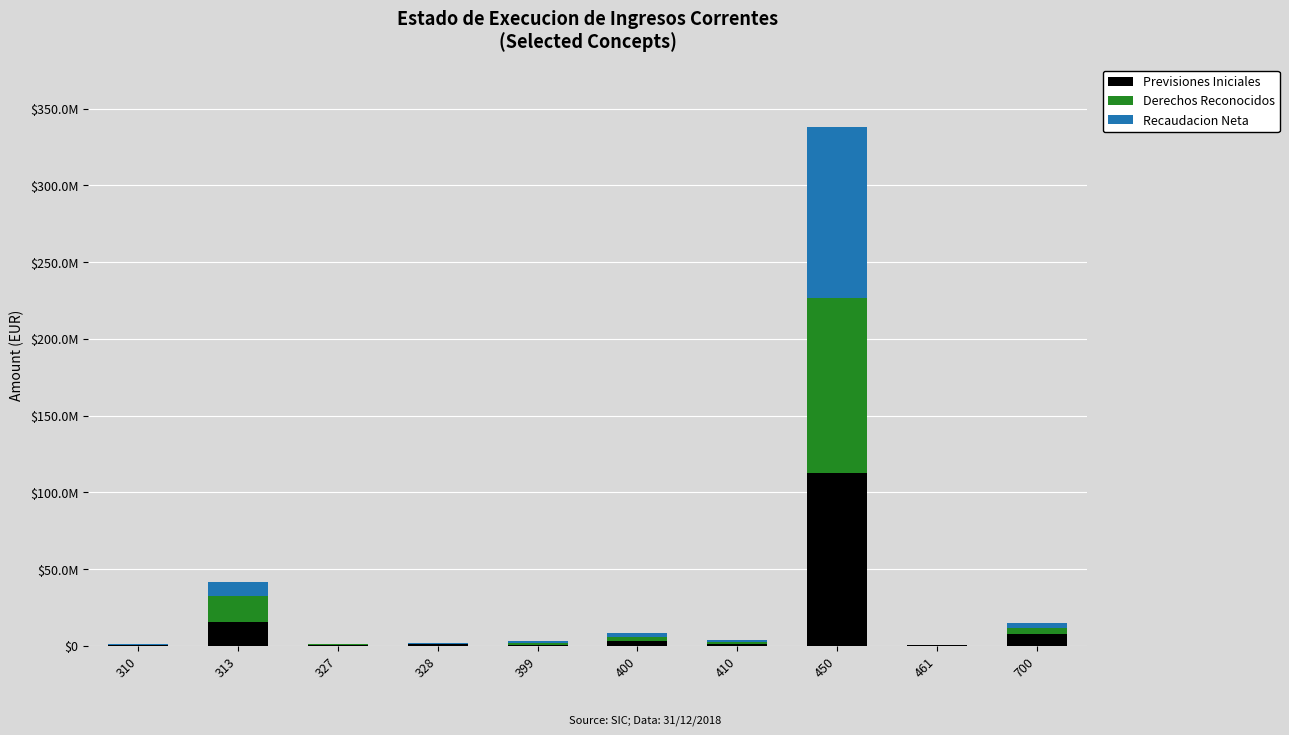

Are the bars horizontal?

No